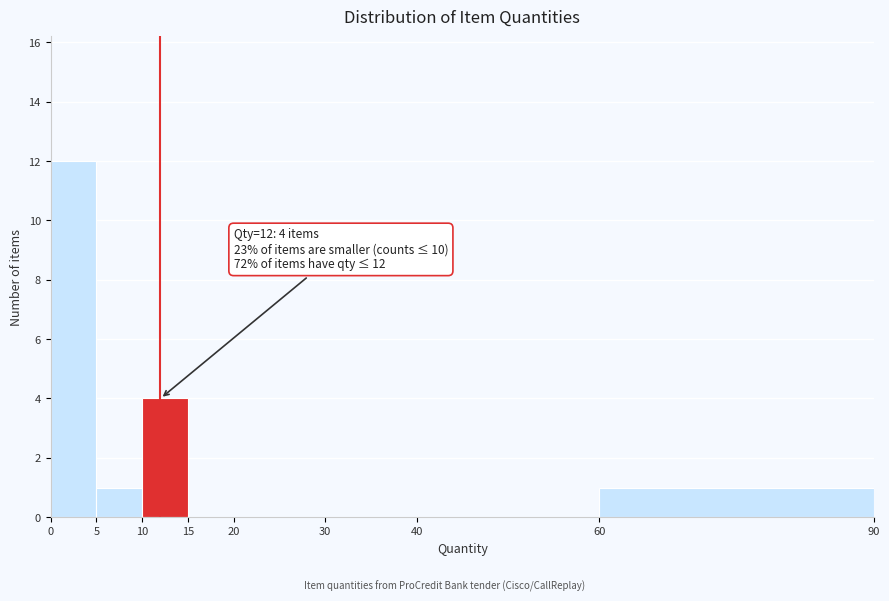

Over which range of the x-axis is the bar tallest?

0 to 5